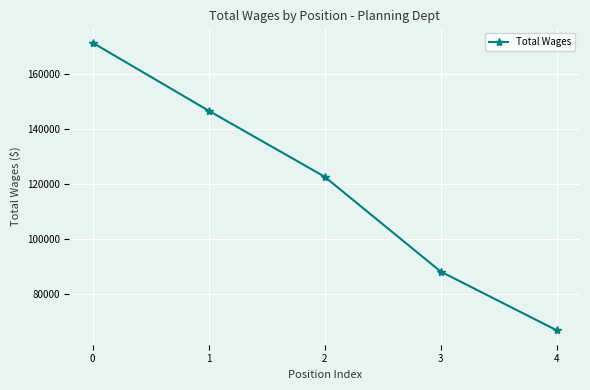

Is it true that the value at 4 is 66907?

True